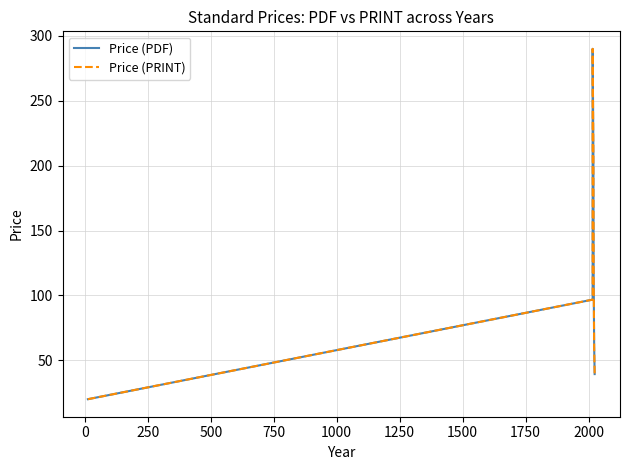

What is the smallest value displayed?

20.0